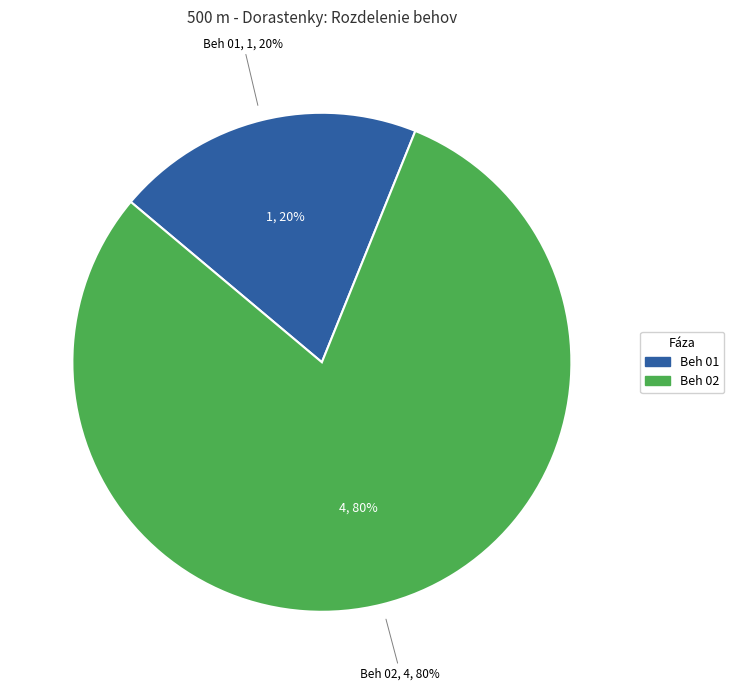

To the nearest percent, what portion does Beh 01 represent?

20%